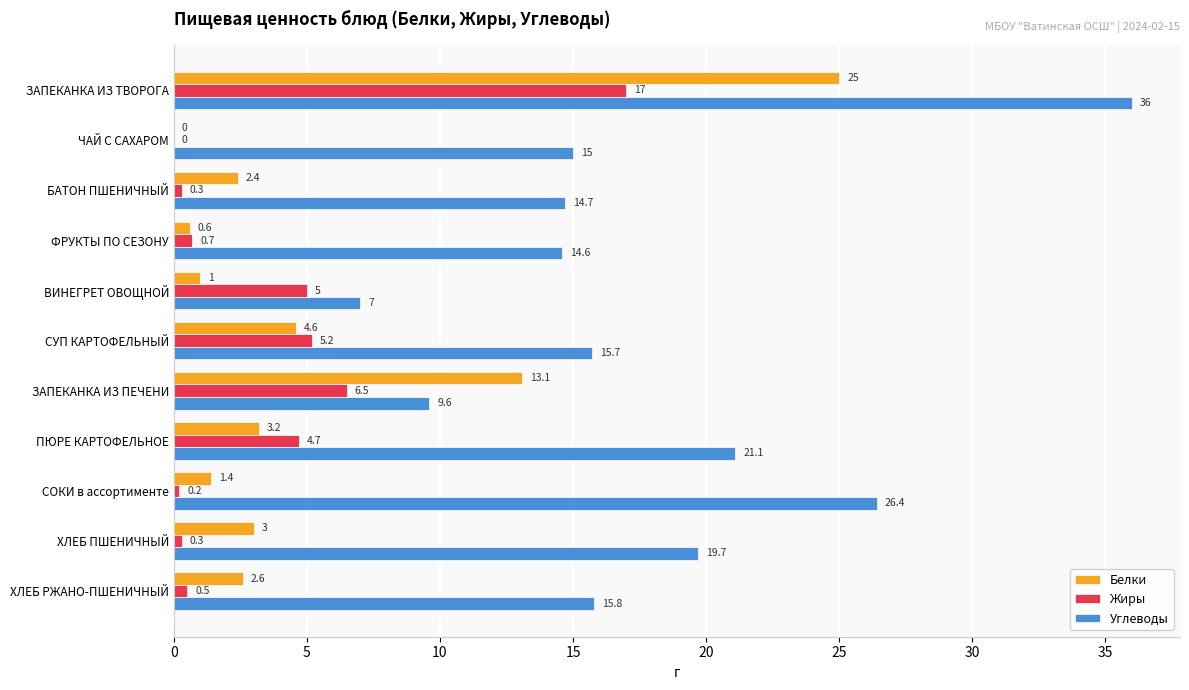

Between ЧАЙ С САХАРОМ and ЗАПЕКАНКА ИЗ ПЕЧЕНИ, which series saw the biggest shift?

Белки